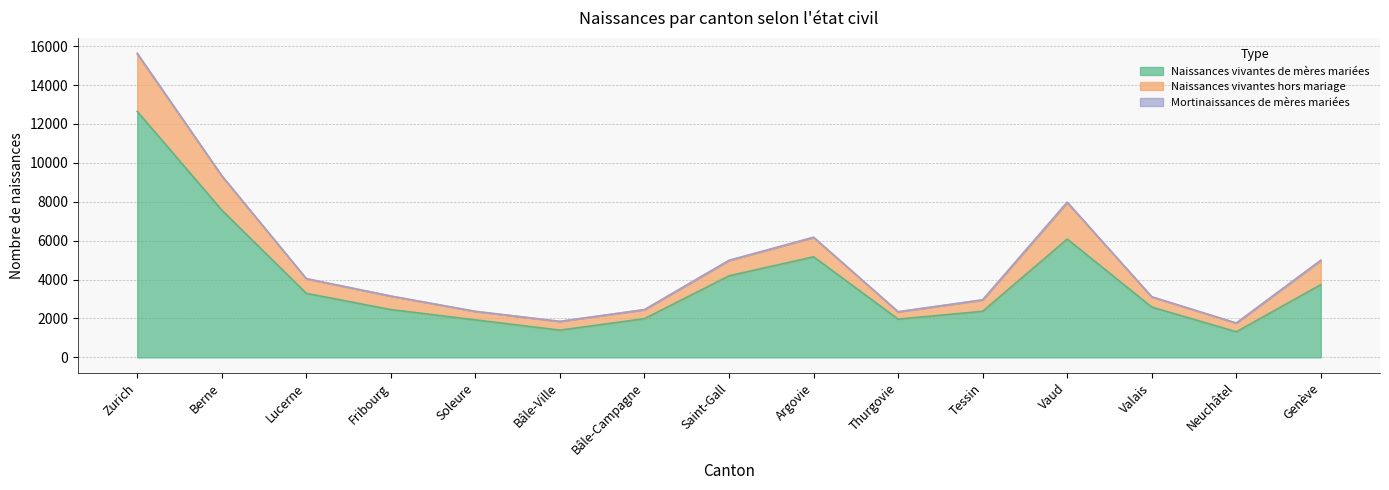

Which label corresponds to the largest value in the chart?

Zurich